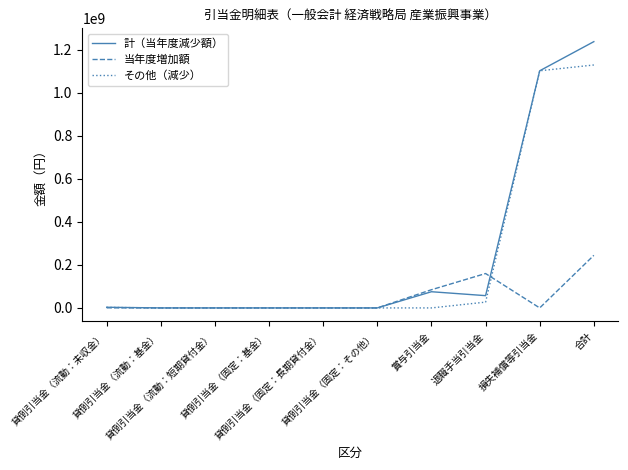

Which category has the highest value across all series?

合計